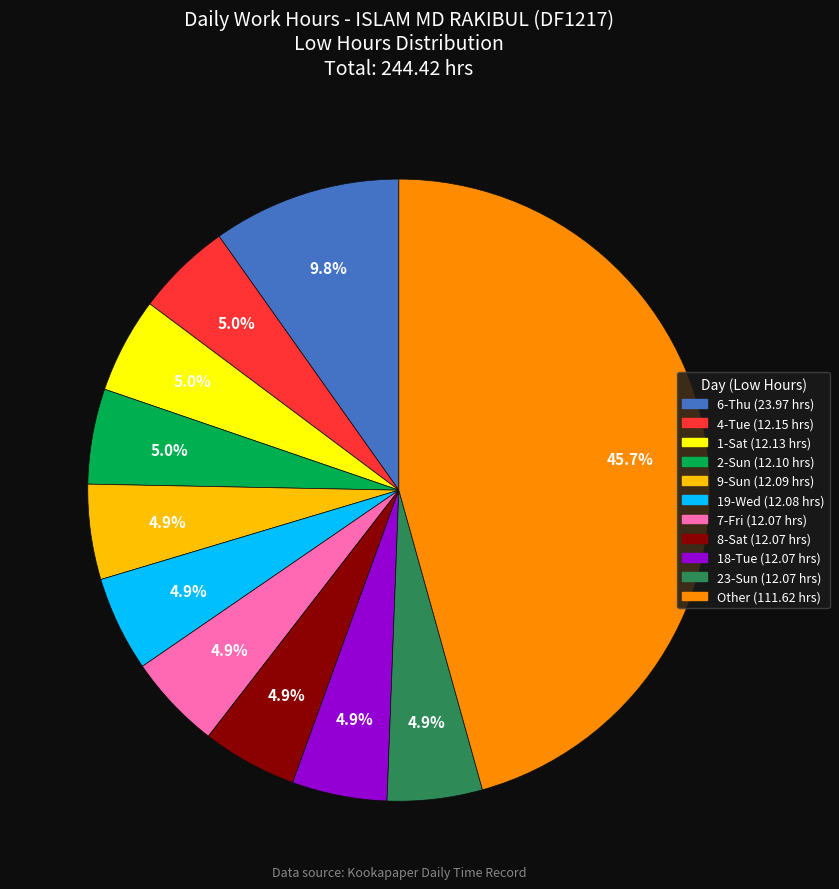

Does any single category account for the majority?

No